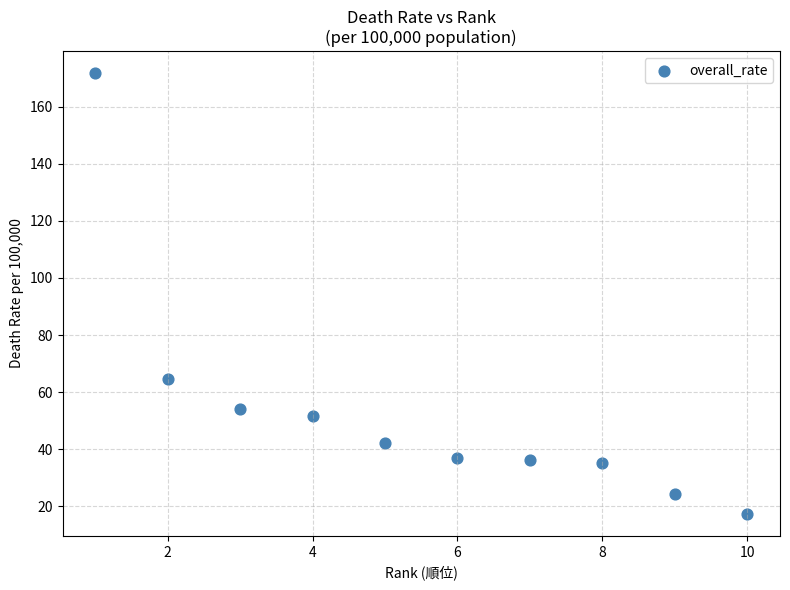

What Y value in the scatter plot is closest to 94?

64.4